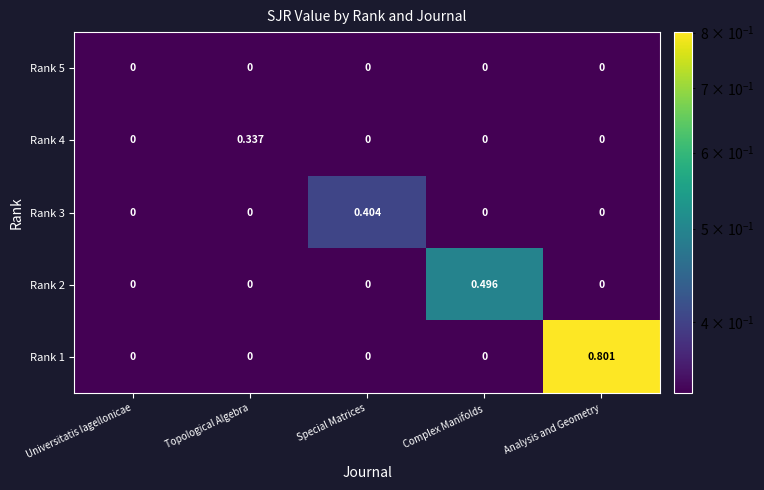

How many positive values does the Complex Manifolds series have?

1